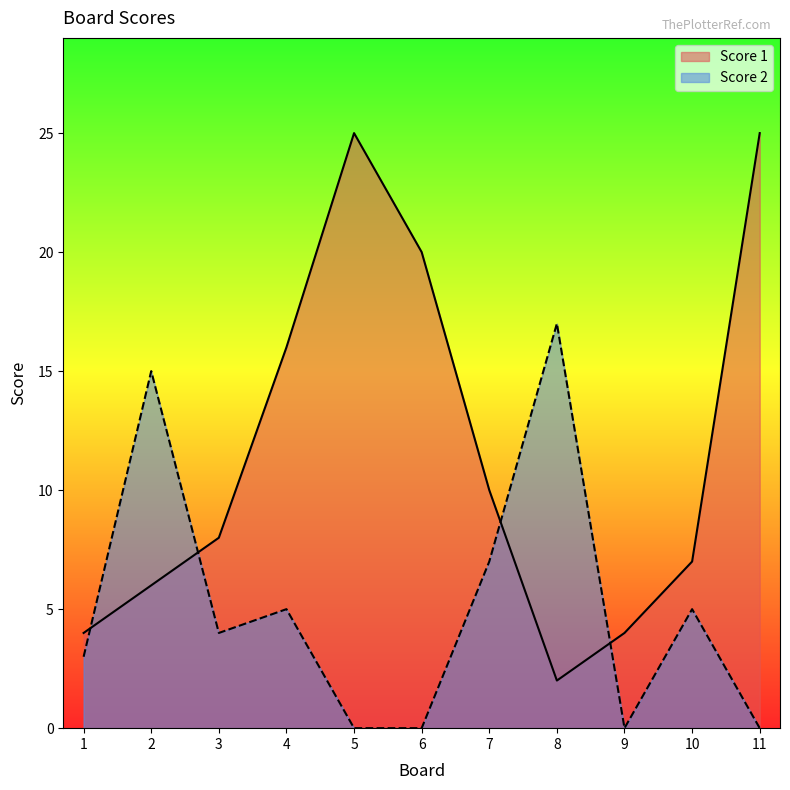

What is the difference between the highest and lowest values at 7?

3